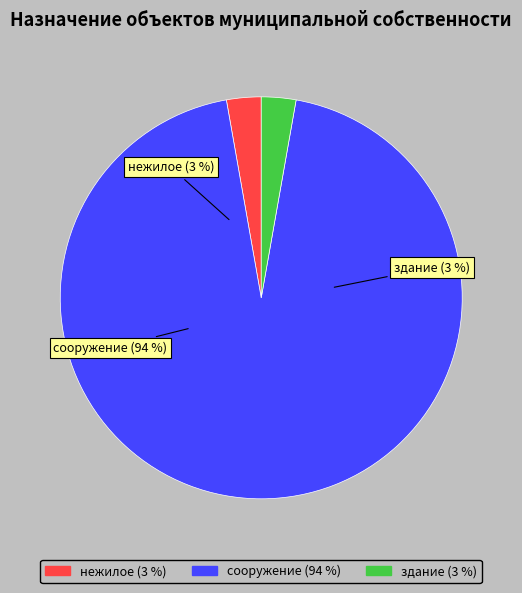

Rank the categories by value from highest to lowest.

сооружение, нежилое, здание